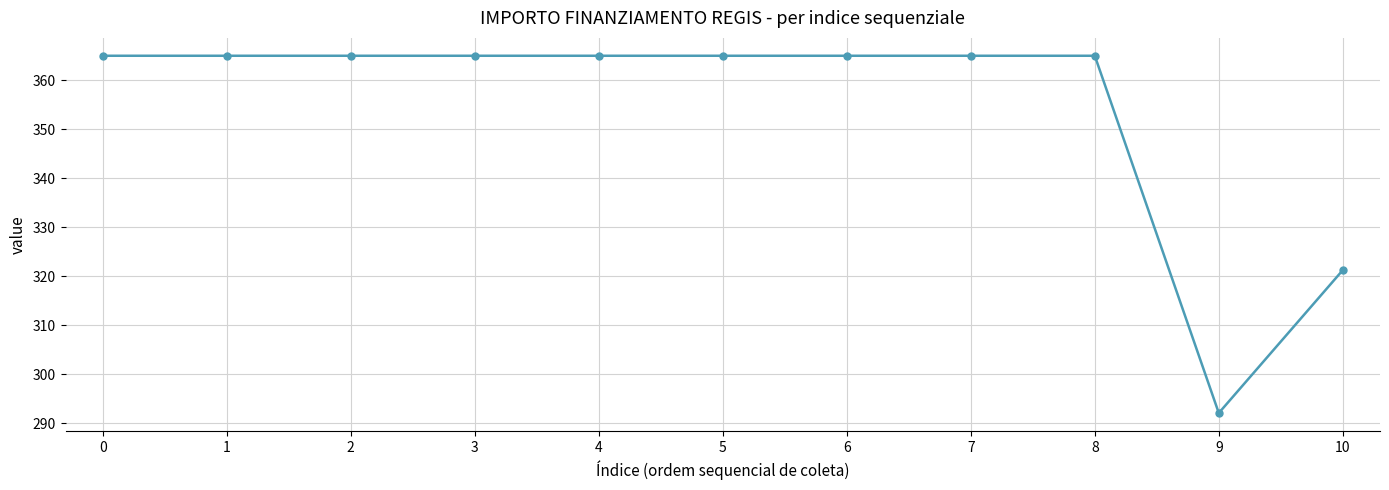

How many lines are shown in the chart?

1